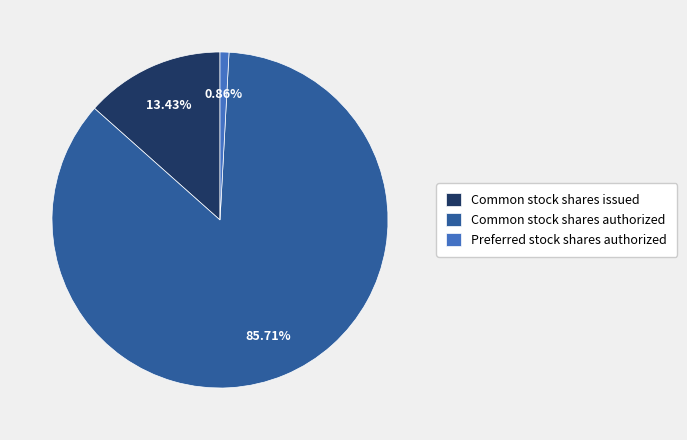

Combined, do Common stock shares authorized and Preferred stock shares authorized account for over 50%?

Yes